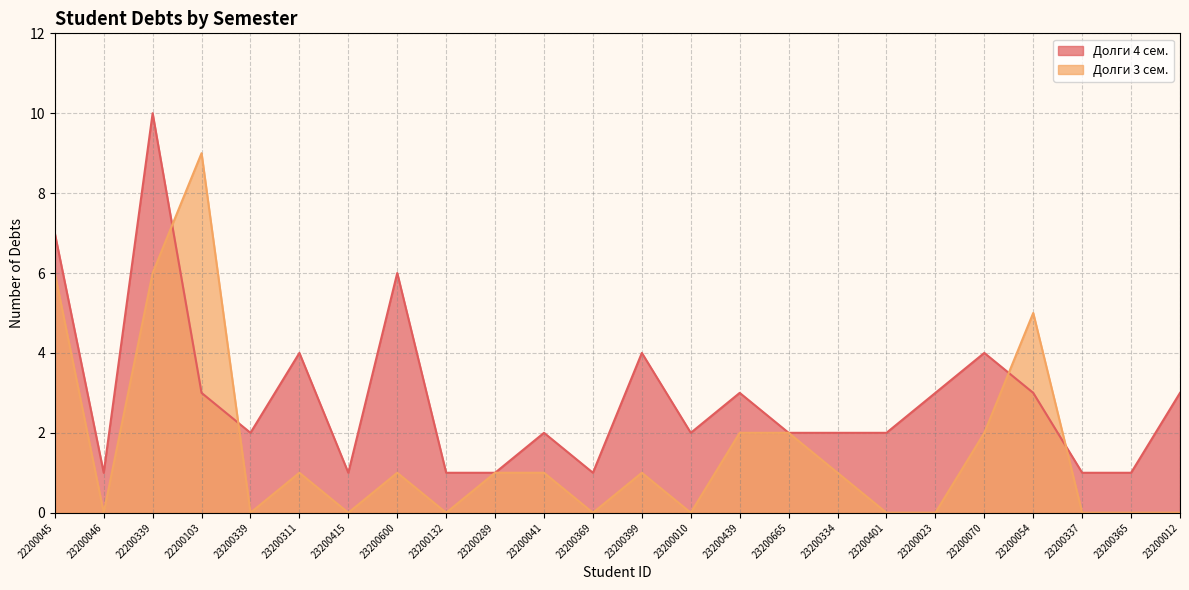

Rank the series by their maximum value, from highest to lowest.

Долги 4 сем., Долги 3 сем.